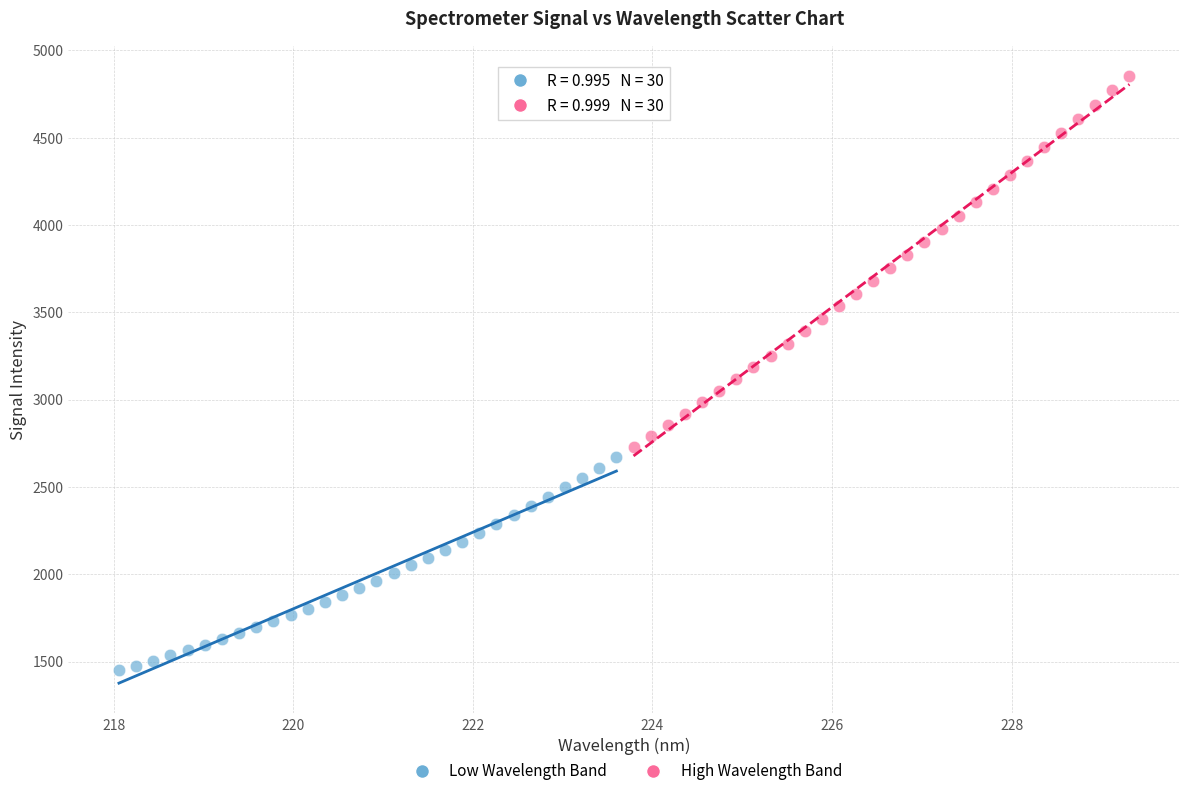

Which series contains the lowest Y value?

Low Wavelength Band